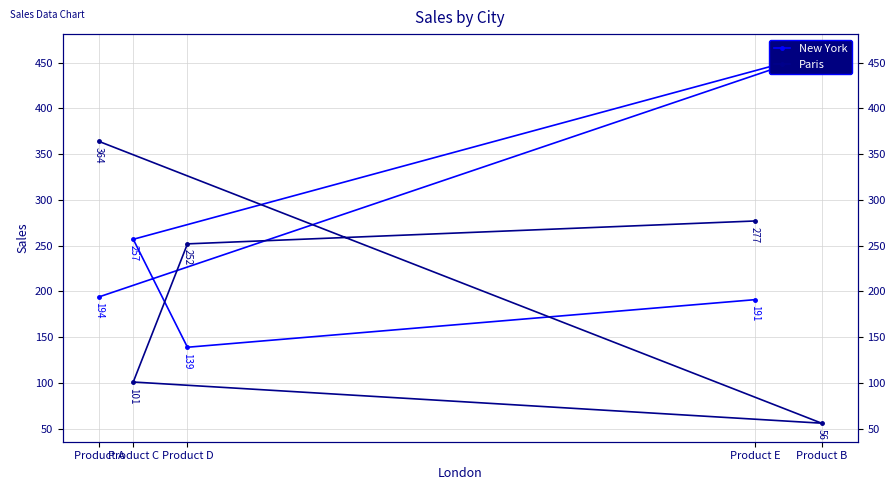

What is the difference between the maximum and minimum values in the Paris series?

308